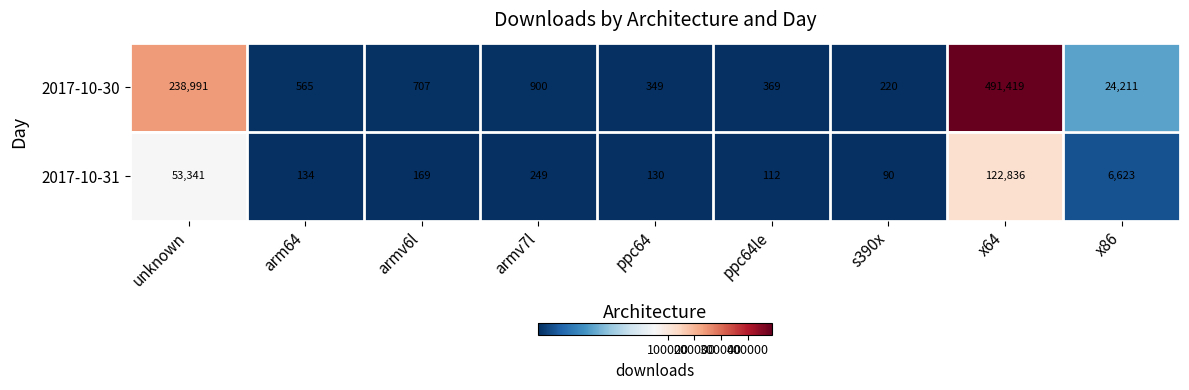

The 2017-10-31 series shows 249 at armv7l. True or false?

True